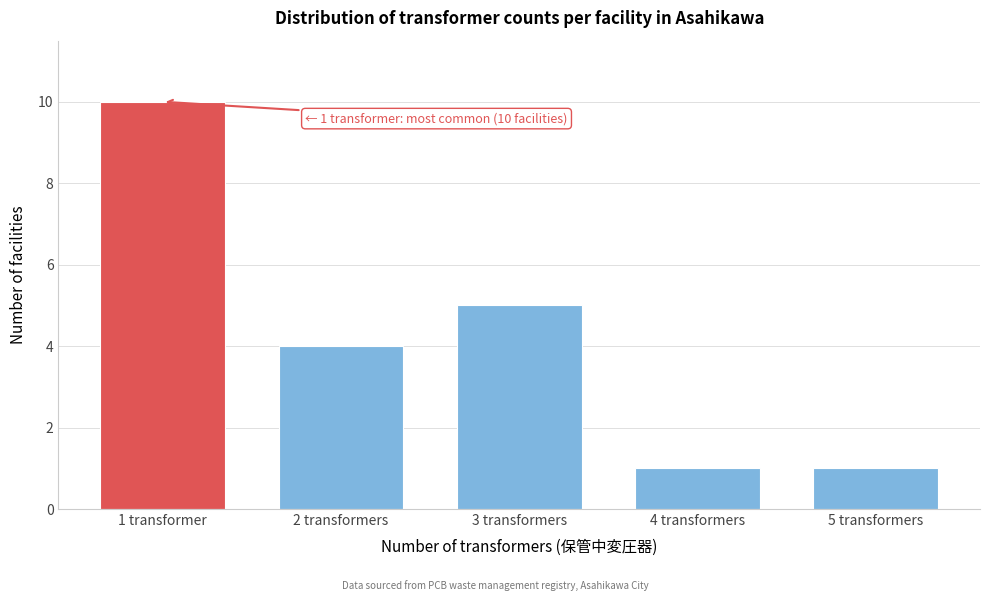

Reading left to right, transcribe all the data shown in this chart.

10	4	5	1	1